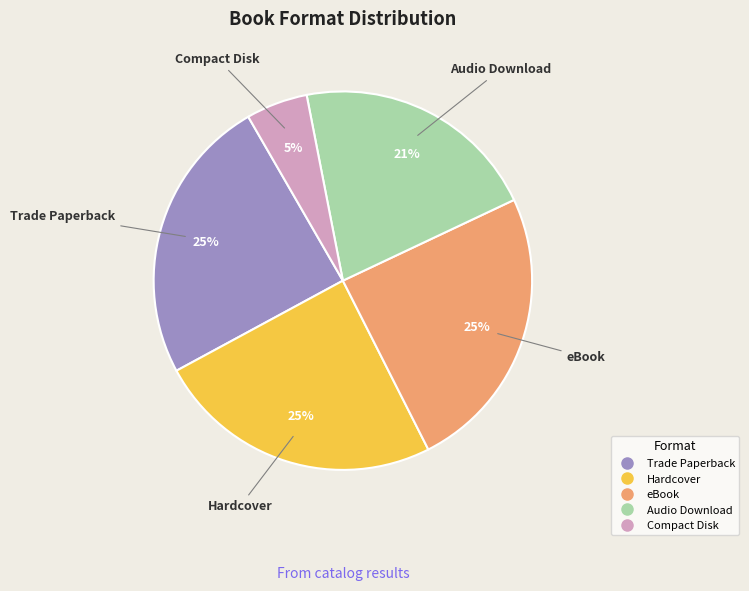

What is the smallest slice in the pie chart?

Compact Disk